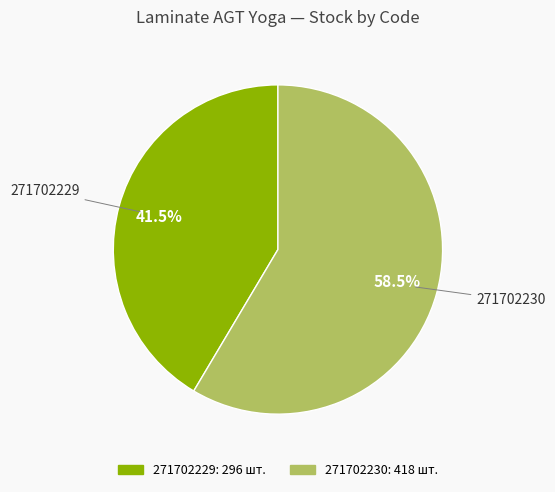

To the nearest percent, what is the average slice percentage?

50%